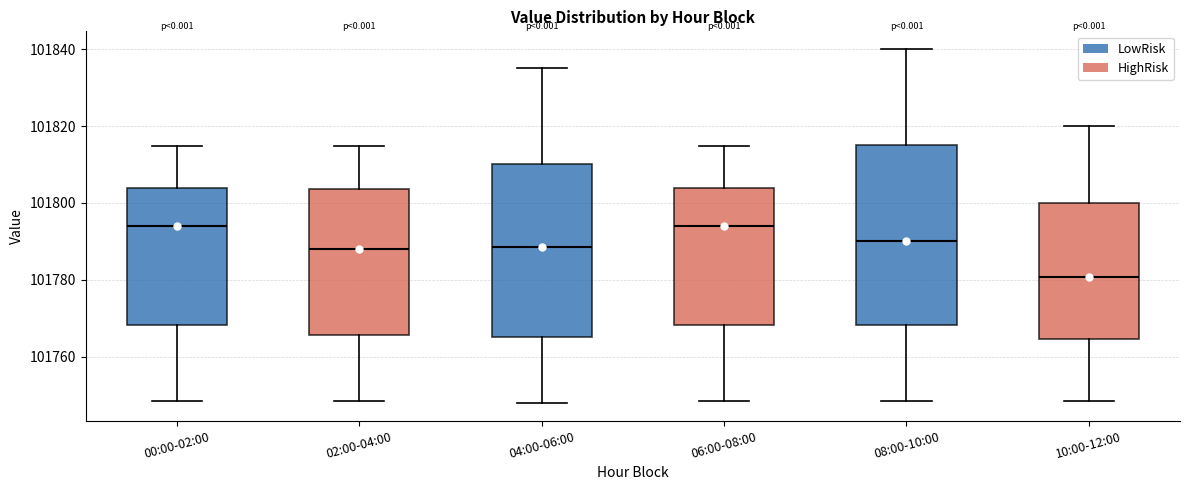

Reading left to right, read every box against the y-axis: the position of its median line, the range the box covers, and the ends of its whiskers. The values are not printed on the chart, so give them approximately, as read against the axis.

00:00-02:00: median 101794, box 101768 to 101804, whiskers 101748 to 101814
02:00-04:00: median 101788, box 101766 to 101804, whiskers 101748 to 101814
04:00-06:00: median 101788, box 101766 to 101810, whiskers 101748 to 101836
06:00-08:00: median 101794, box 101768 to 101804, whiskers 101748 to 101814
08:00-10:00: median 101790, box 101768 to 101816, whiskers 101748 to 101840
10:00-12:00: median 101780, box 101764 to 101800, whiskers 101748 to 101820